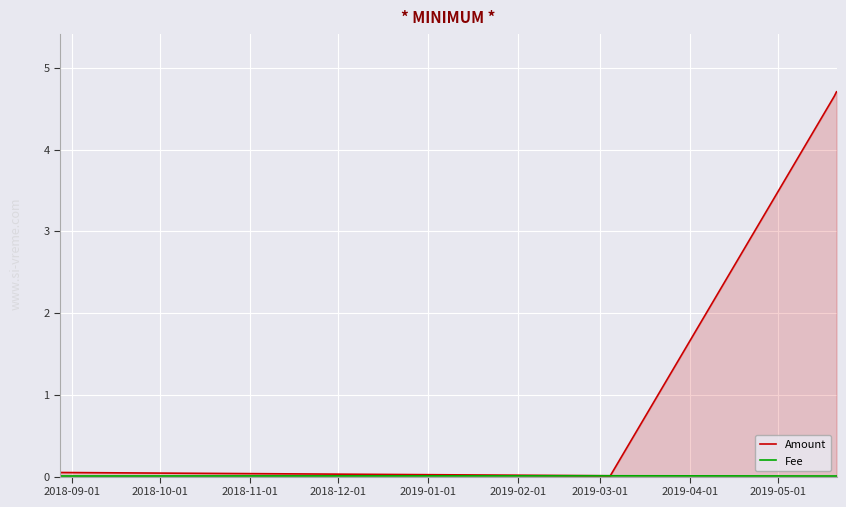

True or false: Amount and Fee intersect in this chart.

False